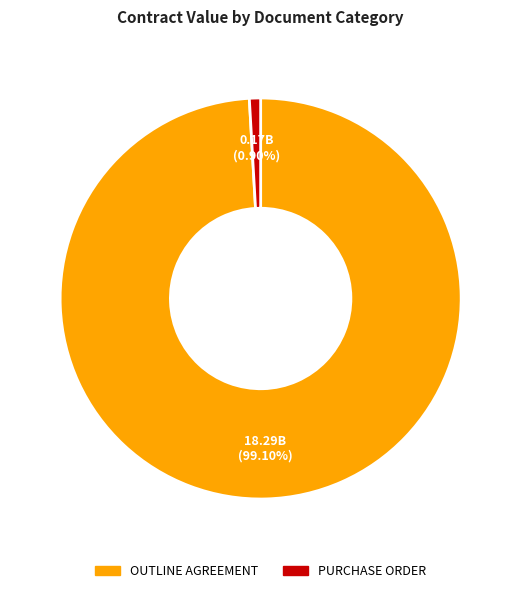

What is the ratio of the value at OUTLINE AGREEMENT to the value at PURCHASE ORDER?

110.0